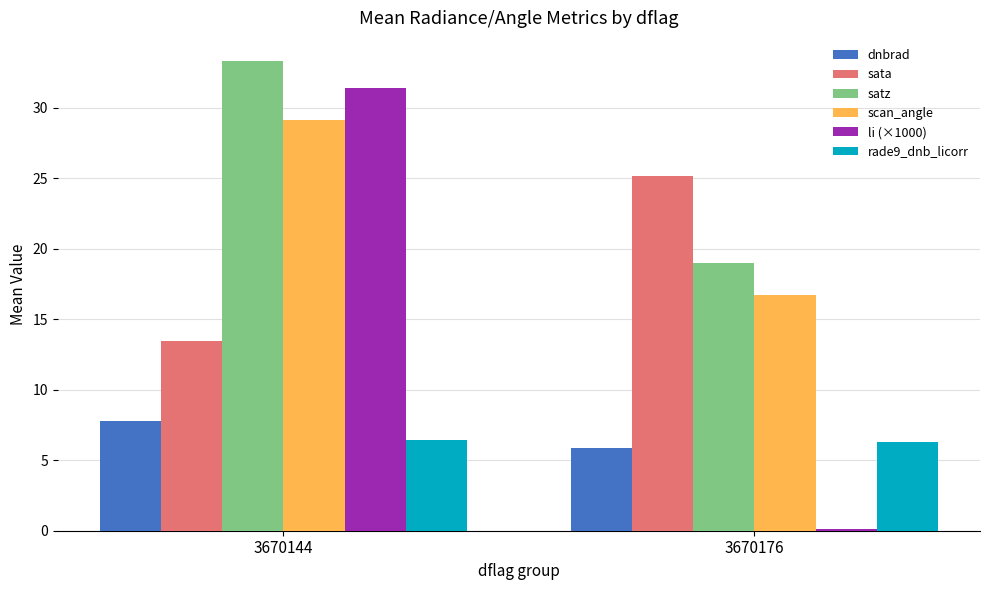

At which label is scan_angle closest to 22?

3670176